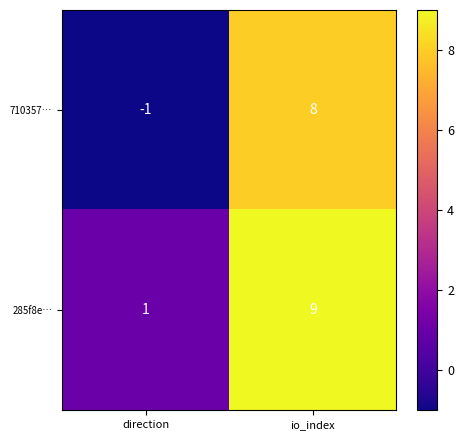

At io_index, list the series in order from largest to smallest.

285f8e…, 710357…